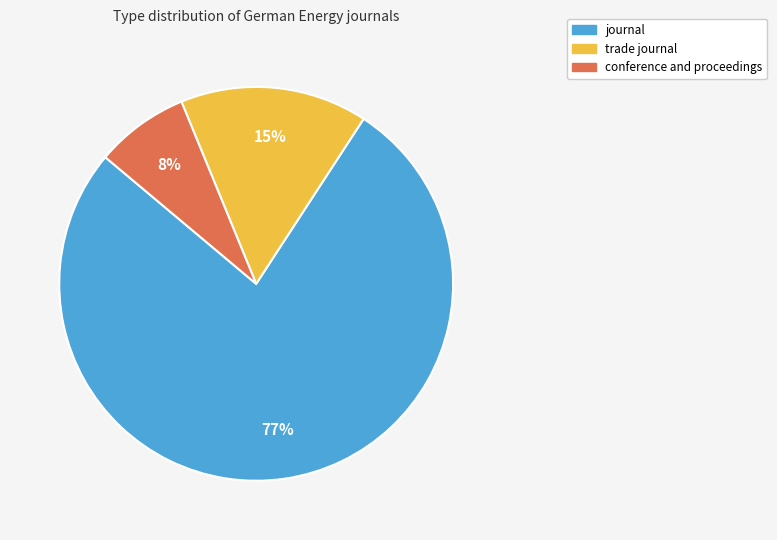

Between journal and trade journal, which is larger?

journal